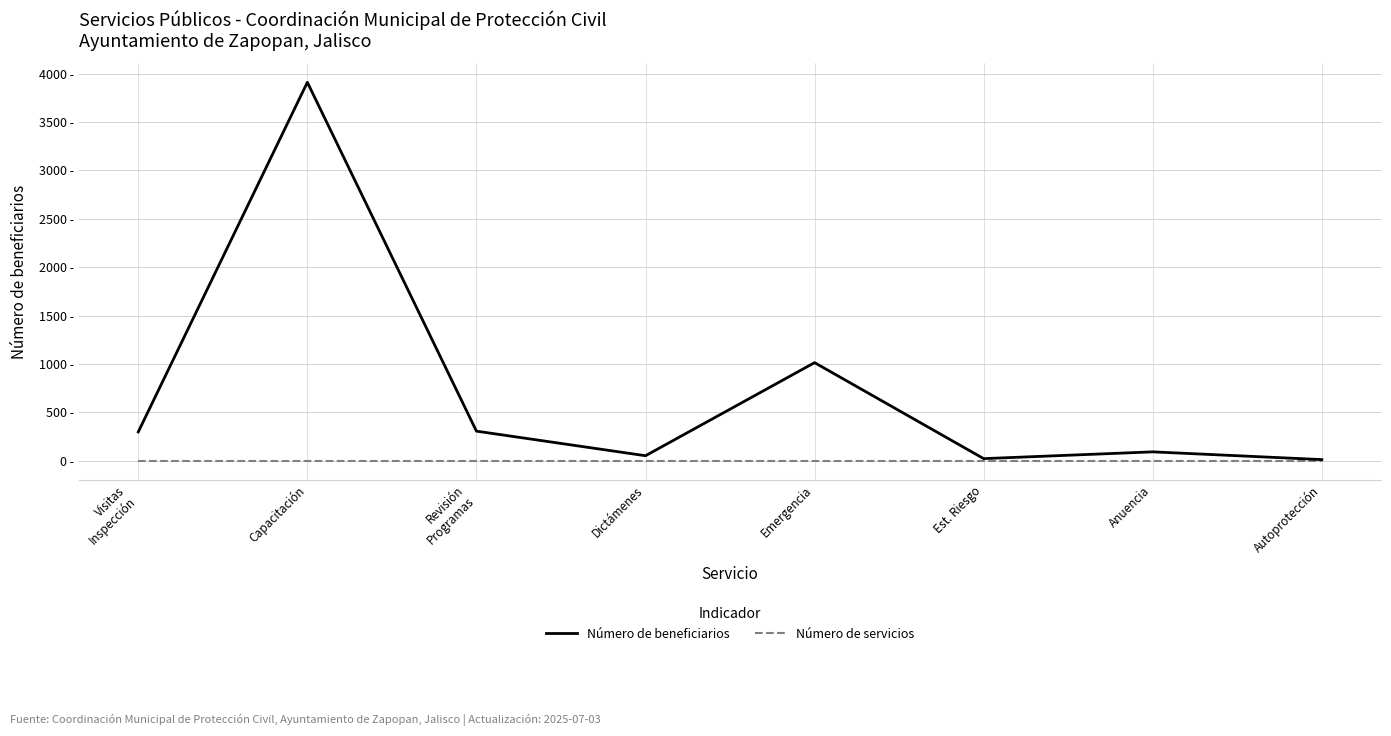

At which label does Número de beneficiarios reach its minimum?

Autoprotección